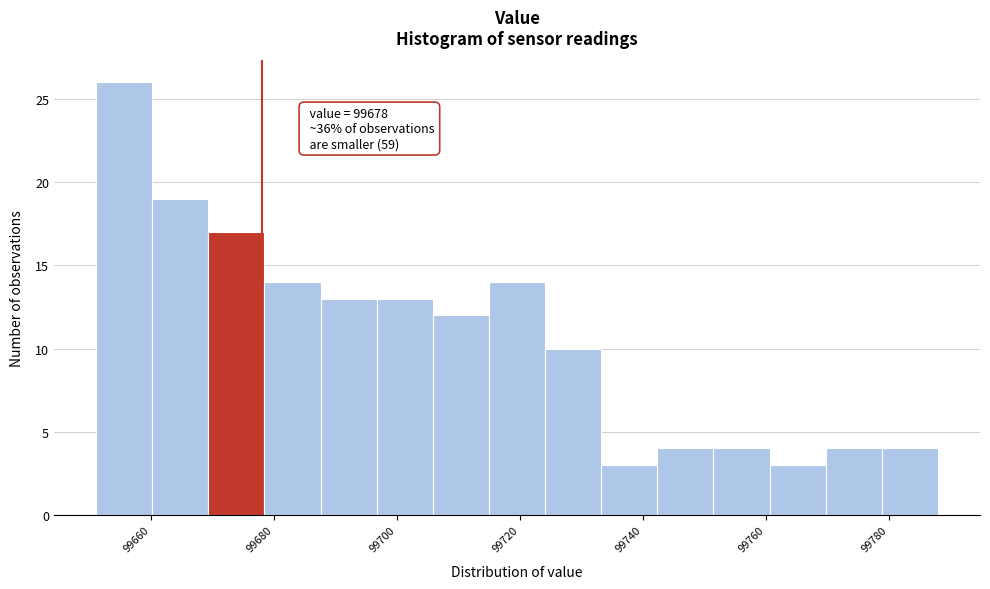

Which range on the x-axis has the tallest bar?

99652 to 99660